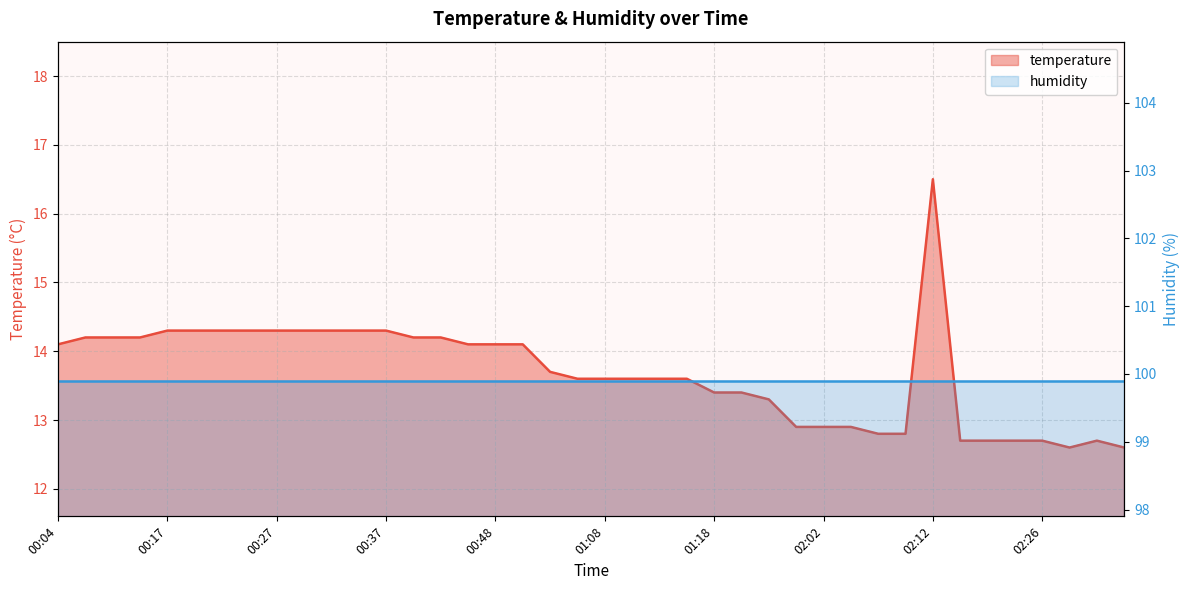

What is the label of the 7th point from the right?

02:18